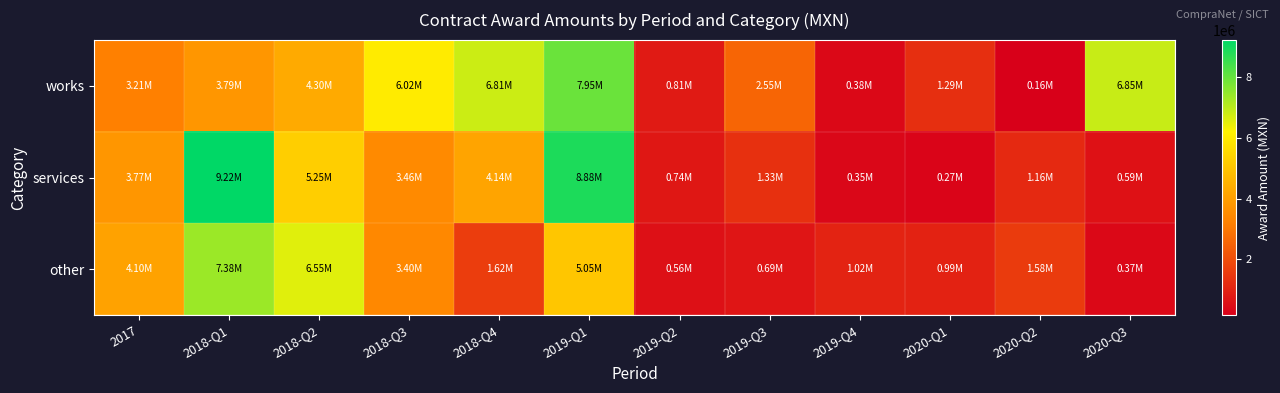

What is the difference between the highest and lowest values at 2019-Q2?

254736.4